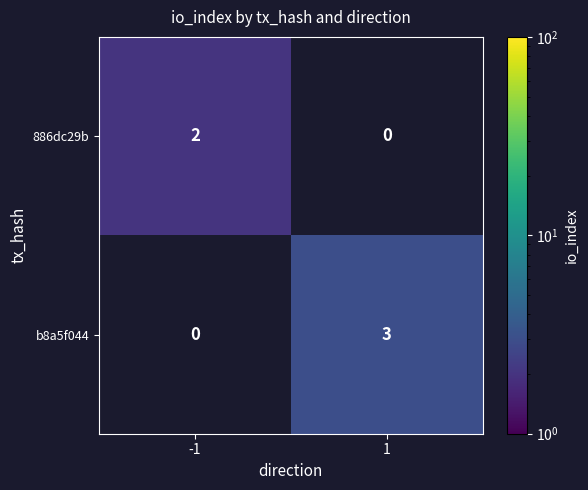

What is the difference between the highest and lowest values at 1?

3